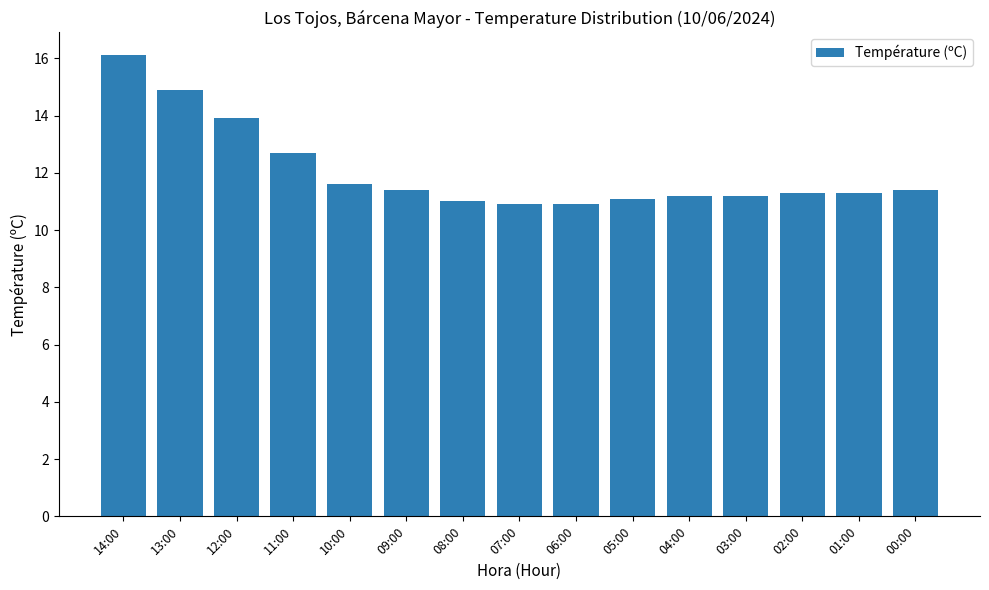

Between 05:00 and 12:00, which is larger?

12:00